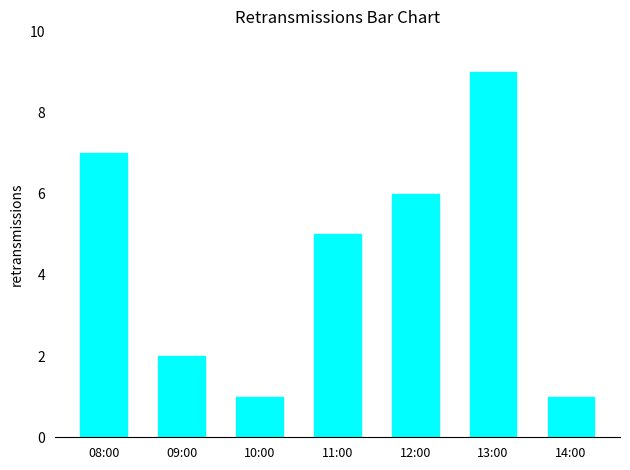

What is the label of the 4th bar from the left?

11:00